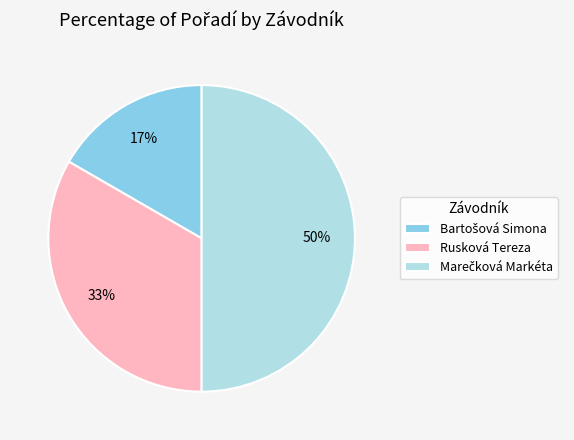

Count the number of slices in the pie.

3